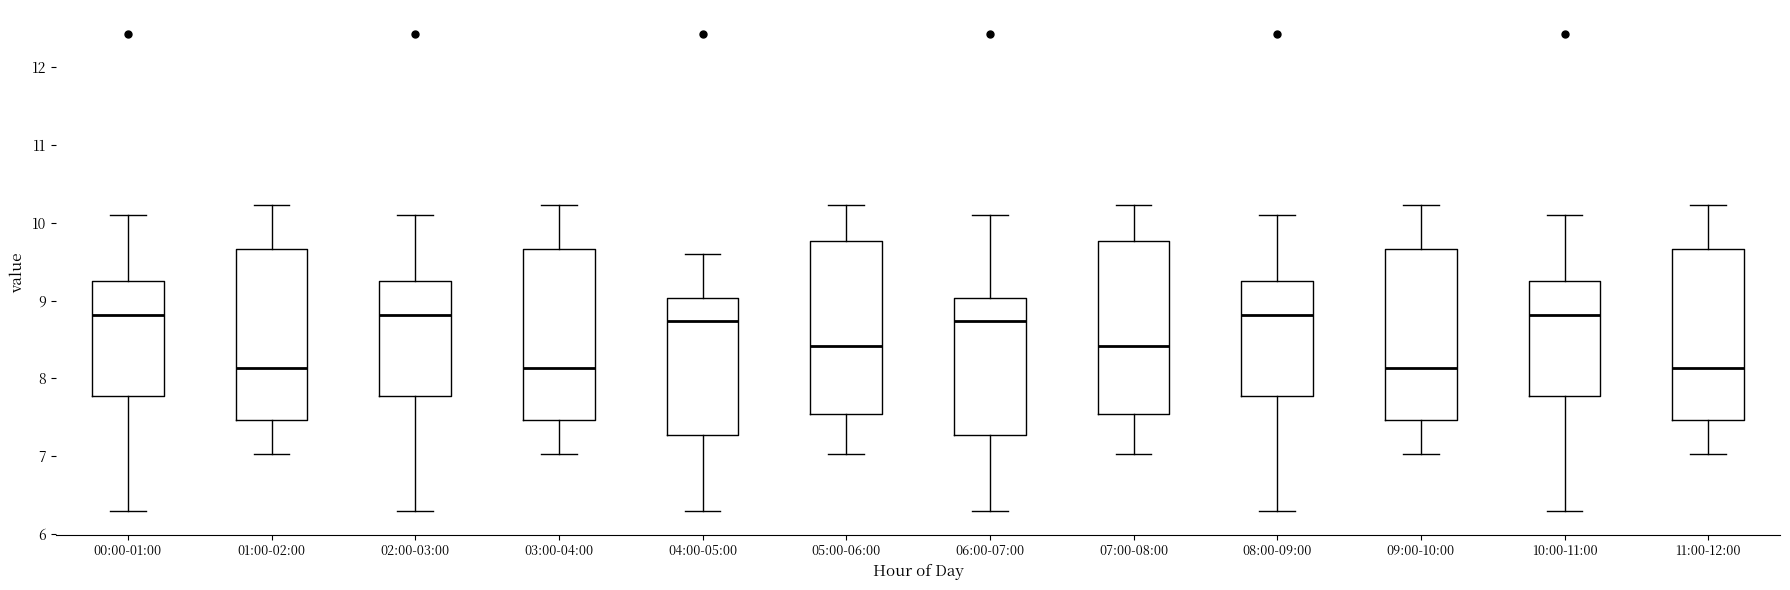

Reading left to right, read every box against the y-axis: the position of its median line, the range the box covers, and the ends of its whiskers. The values are not printed on the chart, so give them approximately, as read against the axis.

00:00-01:00: median 8.8, box 7.8 to 9.3, whiskers 6.3 to 10.1
01:00-02:00: median 8.1, box 7.5 to 9.7, whiskers 7.0 to 10.2
02:00-03:00: median 8.8, box 7.8 to 9.3, whiskers 6.3 to 10.1
03:00-04:00: median 8.1, box 7.5 to 9.7, whiskers 7.0 to 10.2
04:00-05:00: median 8.7, box 7.3 to 9.0, whiskers 6.3 to 9.6
05:00-06:00: median 8.4, box 7.5 to 9.8, whiskers 7.0 to 10.2
06:00-07:00: median 8.7, box 7.3 to 9.0, whiskers 6.3 to 10.1
07:00-08:00: median 8.4, box 7.5 to 9.8, whiskers 7.0 to 10.2
08:00-09:00: median 8.8, box 7.8 to 9.3, whiskers 6.3 to 10.1
09:00-10:00: median 8.1, box 7.5 to 9.7, whiskers 7.0 to 10.2
10:00-11:00: median 8.8, box 7.8 to 9.3, whiskers 6.3 to 10.1
11:00-12:00: median 8.1, box 7.5 to 9.7, whiskers 7.0 to 10.2